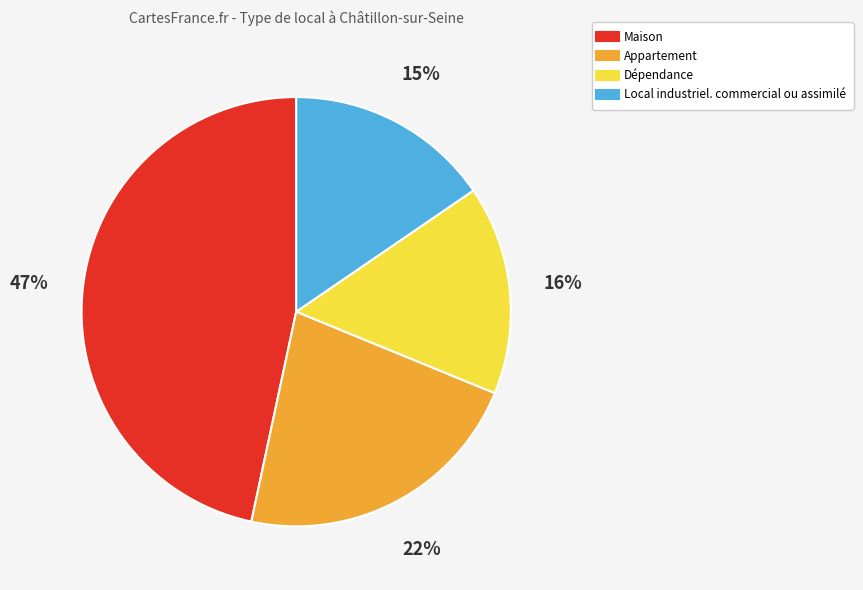

The Maison slice represents 34% of the pie. True or false?

False